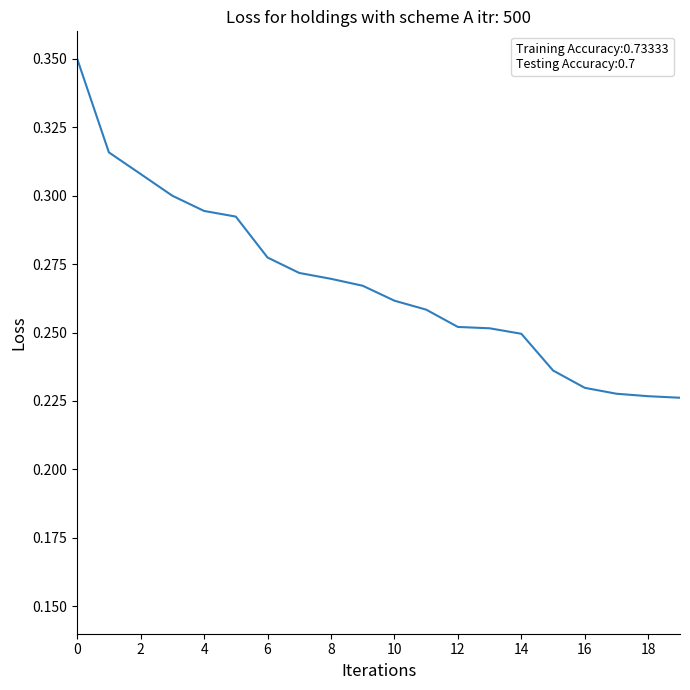

How many categories are shown in the chart?

20